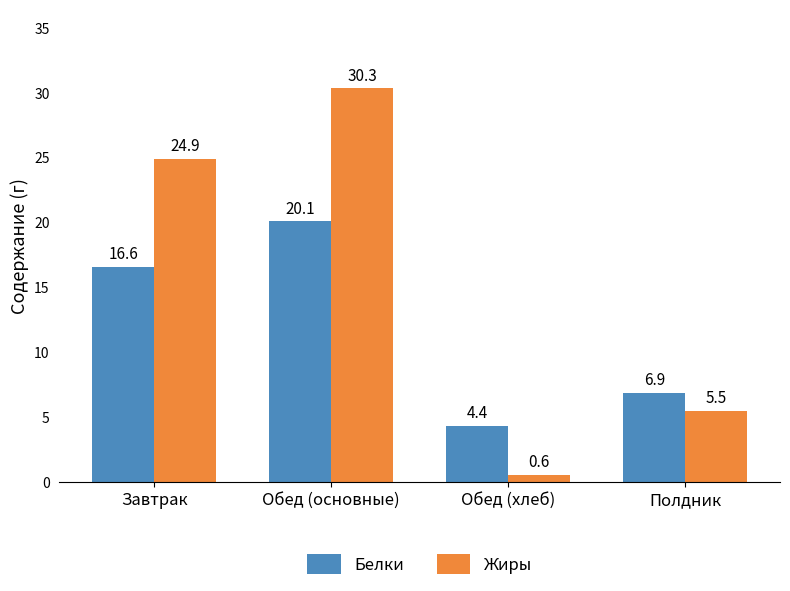

Rank the series at Завтрак from highest to lowest value.

Жиры, Белки